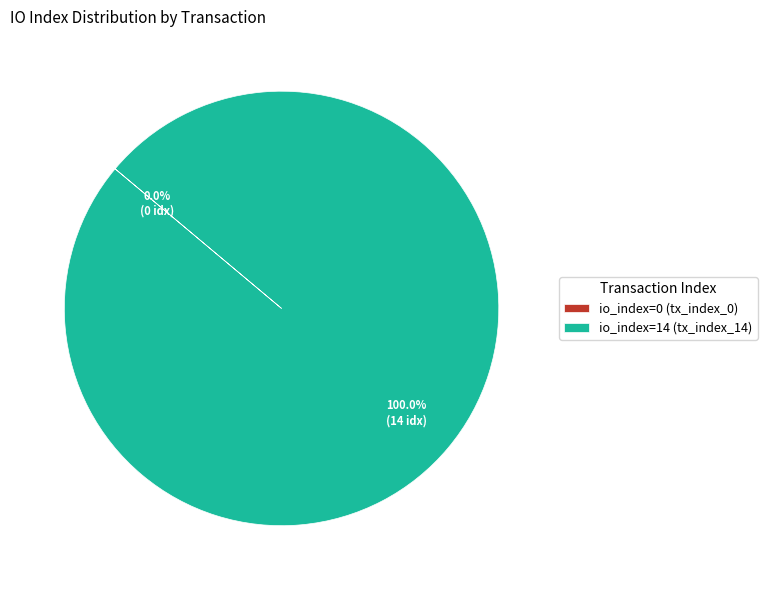

Is there any slice that represents more than half of the pie?

Yes